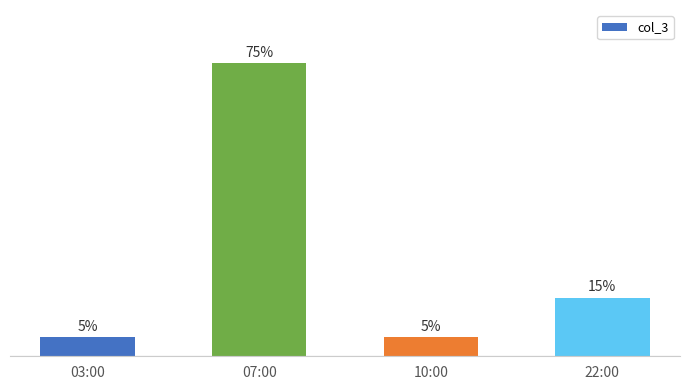

Between 03:00 and 07:00, which is larger?

07:00